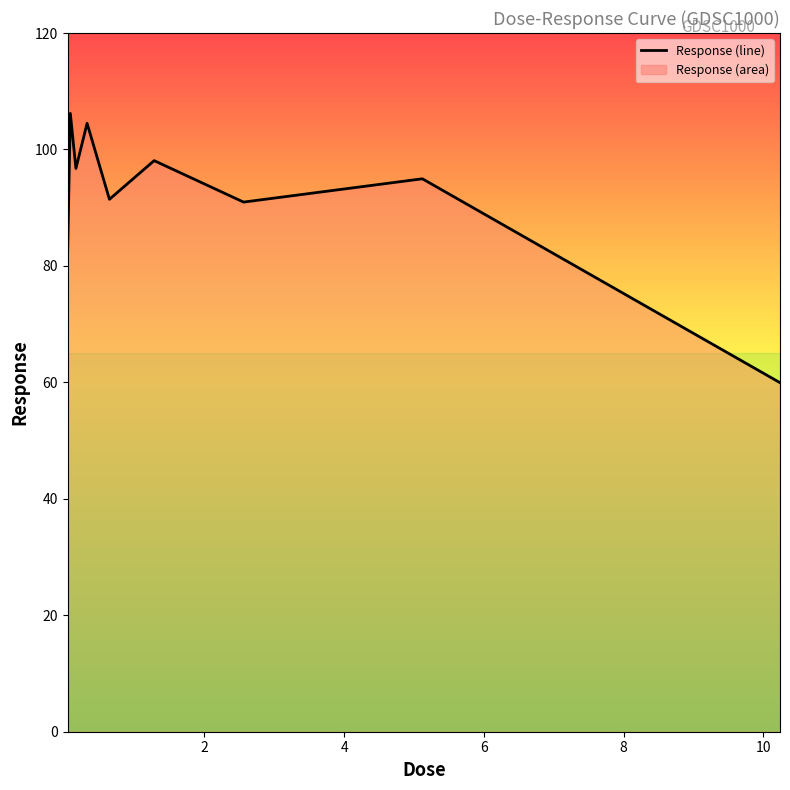

What is the smallest value displayed?

59.9